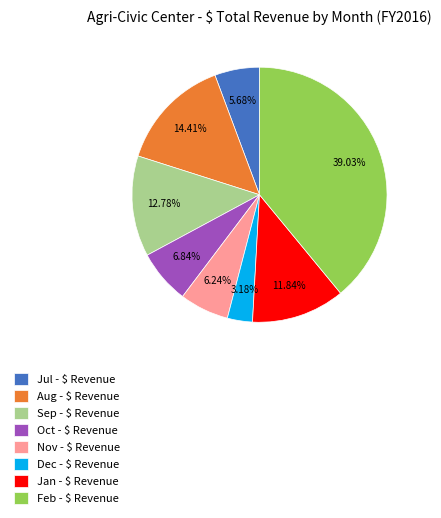

Is Sep - $ Revenue the majority of the pie?

No